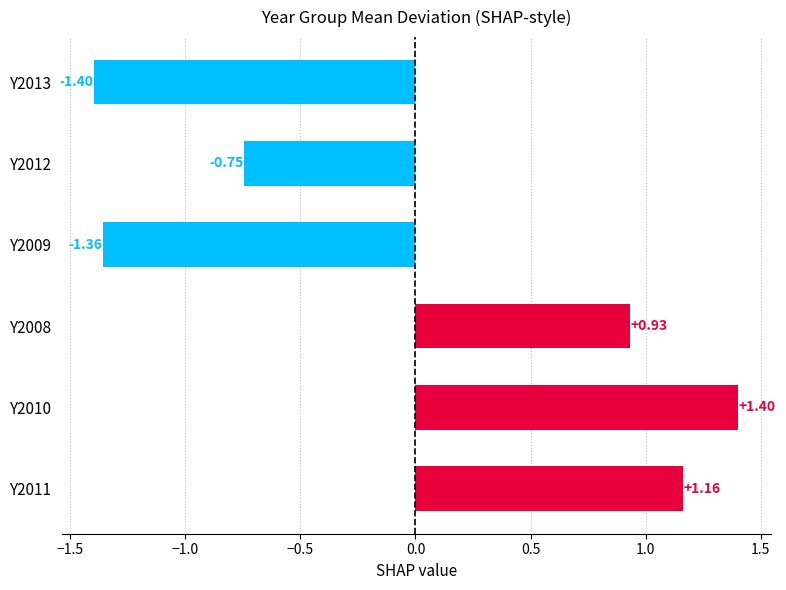

Between Y2013 and Y2011, which is larger?

Y2011